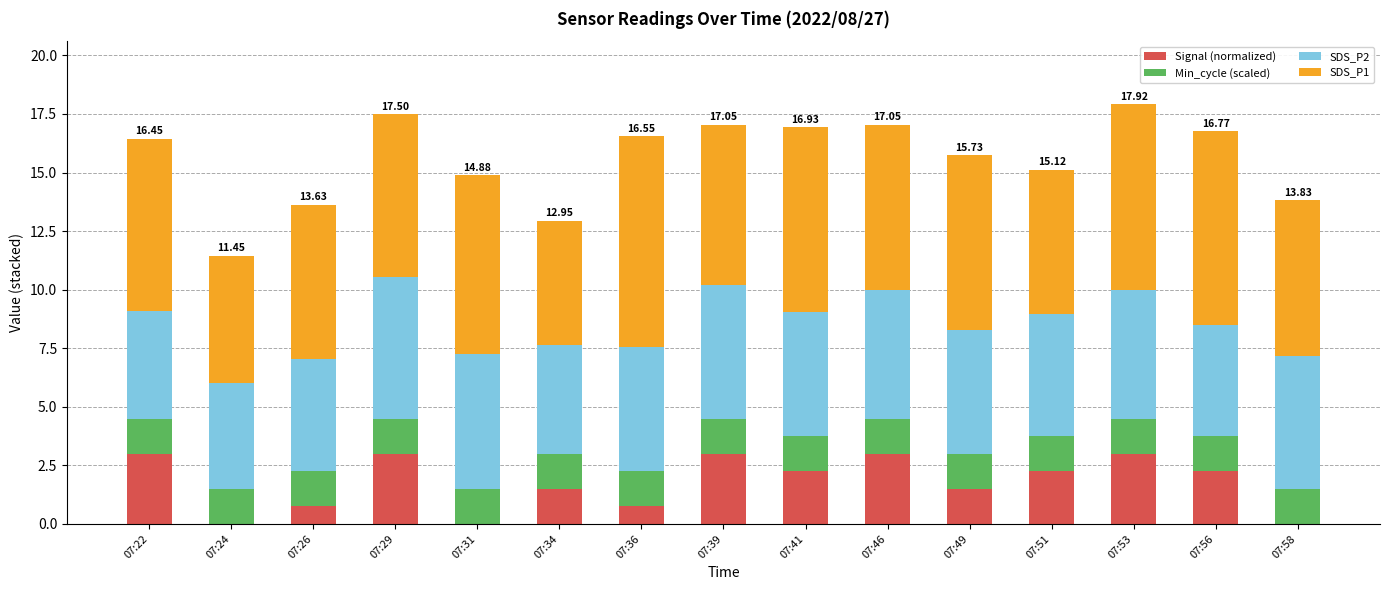

How many data points in Signal (normalized) are above 2?

8